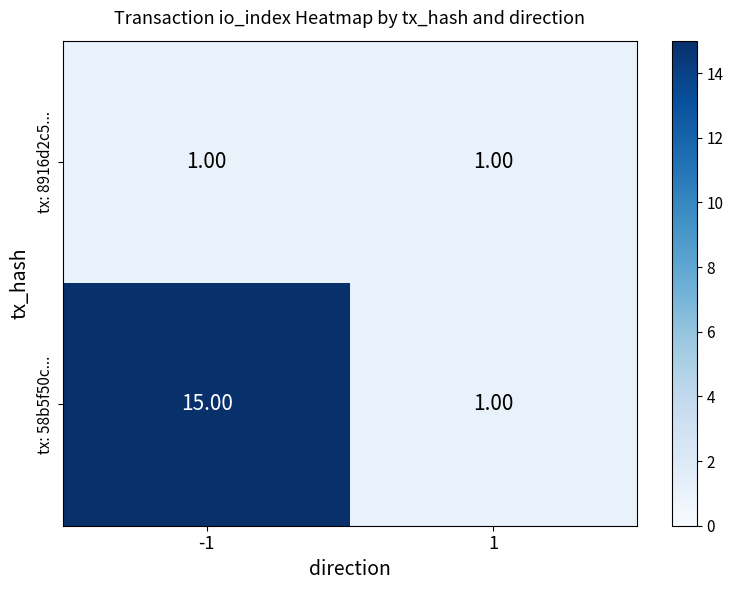

What is the sum of the tx: 58b5f50c... values at 1 and -1?

16